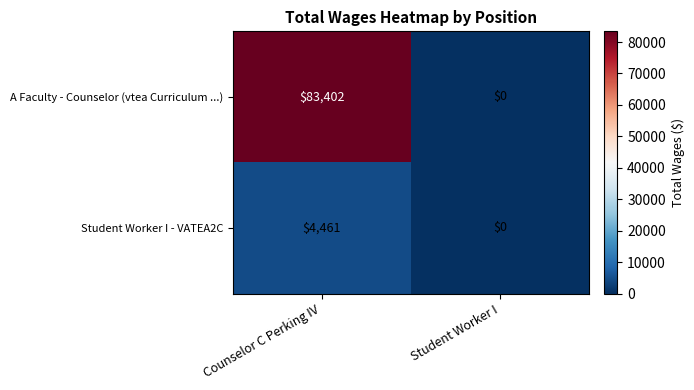

Is it true that Student Worker I - VATEA2C equals 4461 at Counselor C Perking IV?

True